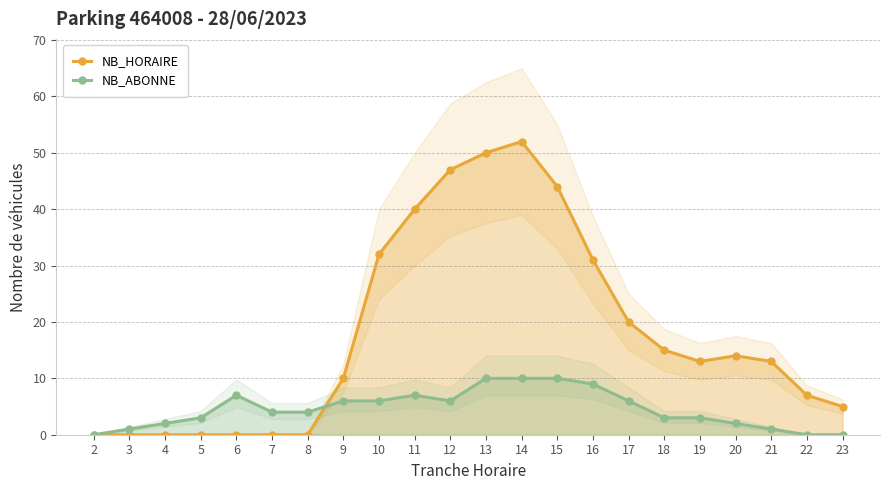

After their last crossing, which series has the higher values: NB_HORAIRE or NB_ABONNE?

NB_HORAIRE